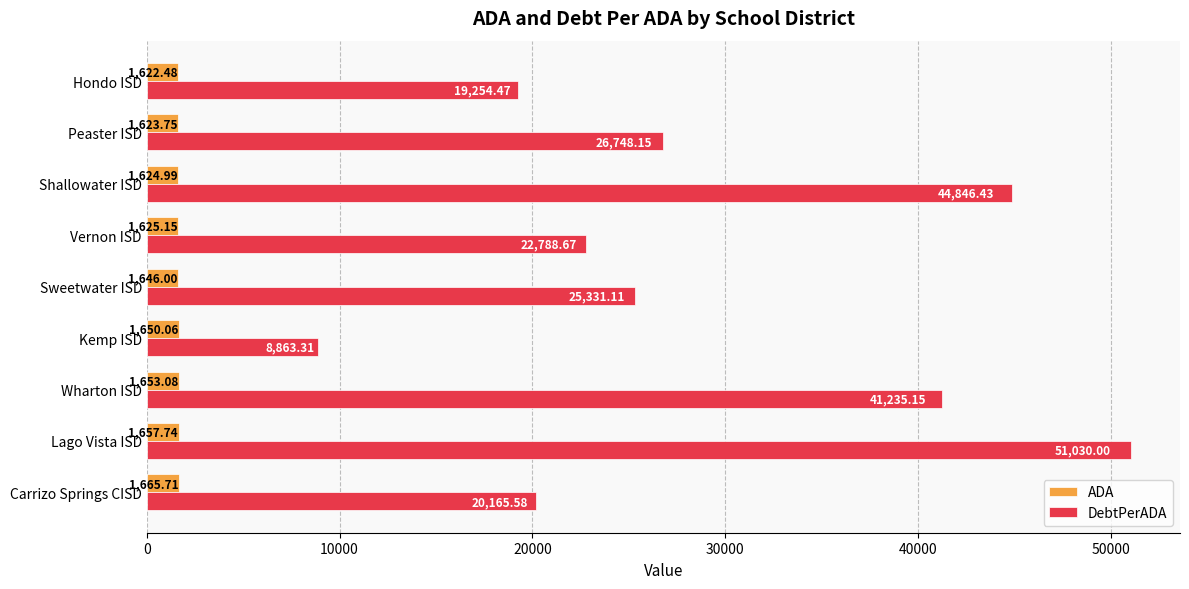

What is the sum of all ADA values?

14769.0